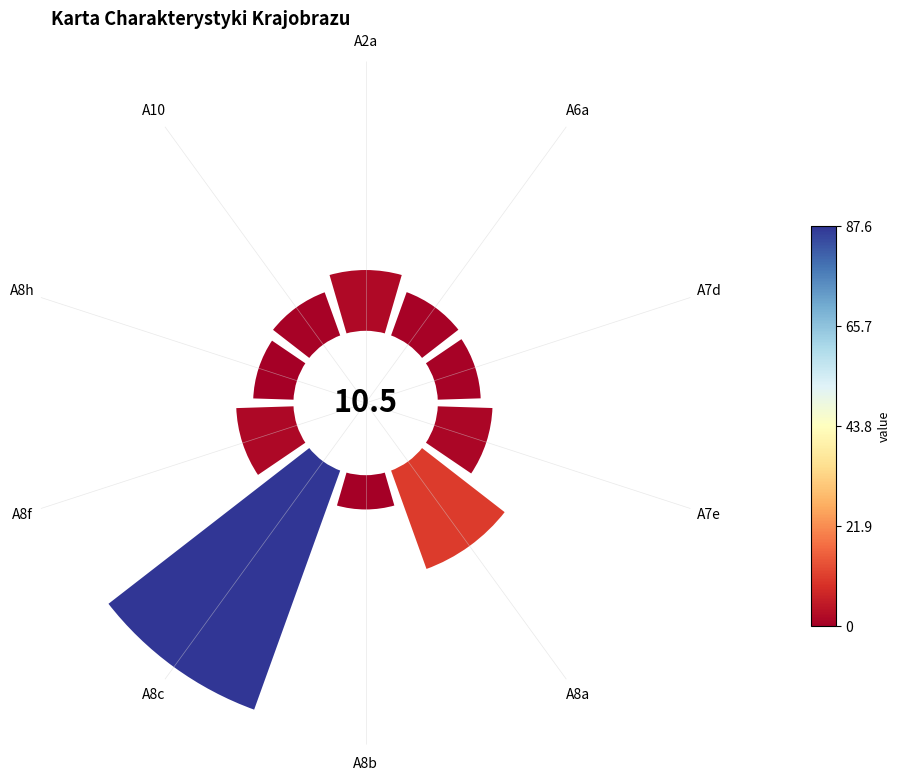

What percentage is the A8a slice, to the nearest percent?

14%